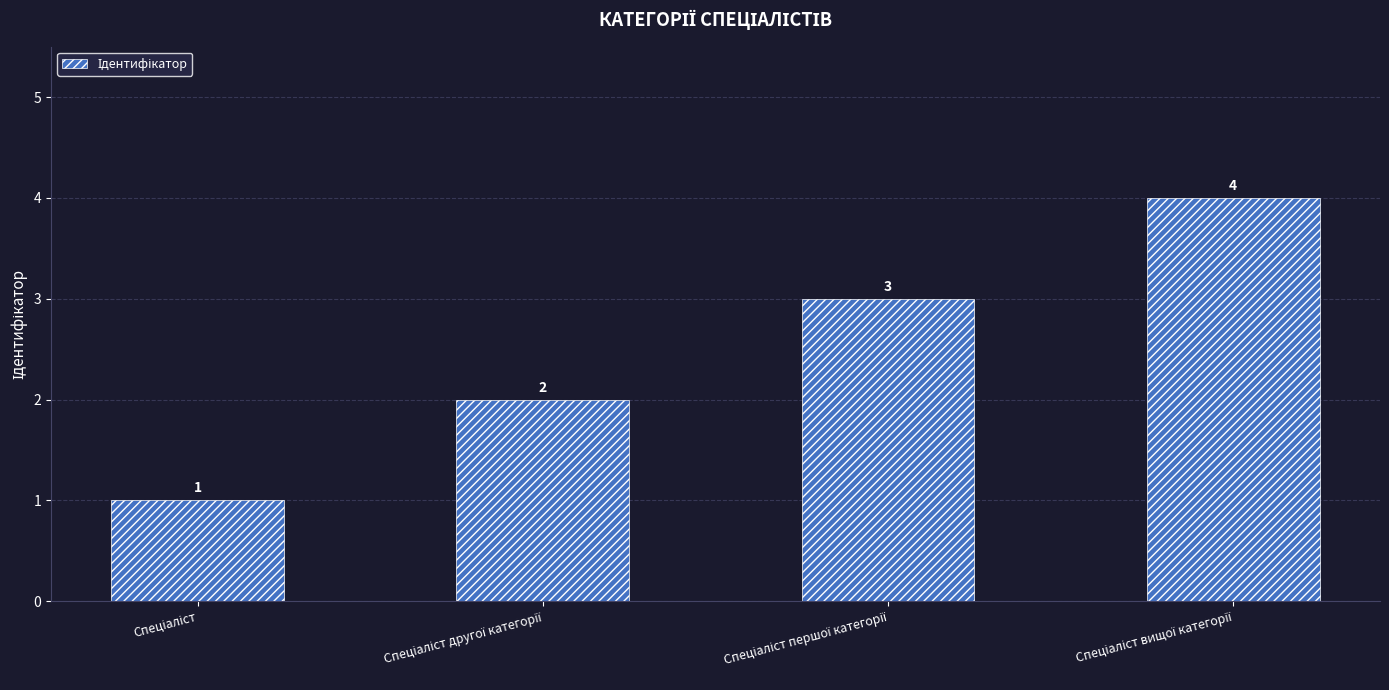

How many data points are less than 3?

2